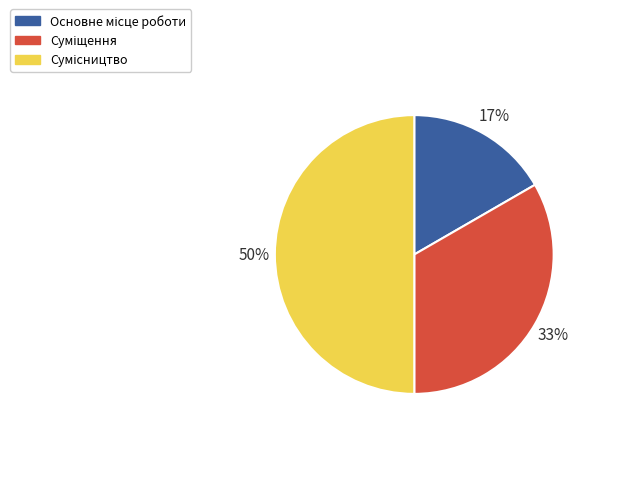

To the nearest percent, what is the difference between the largest and smallest slice percentages?

33%